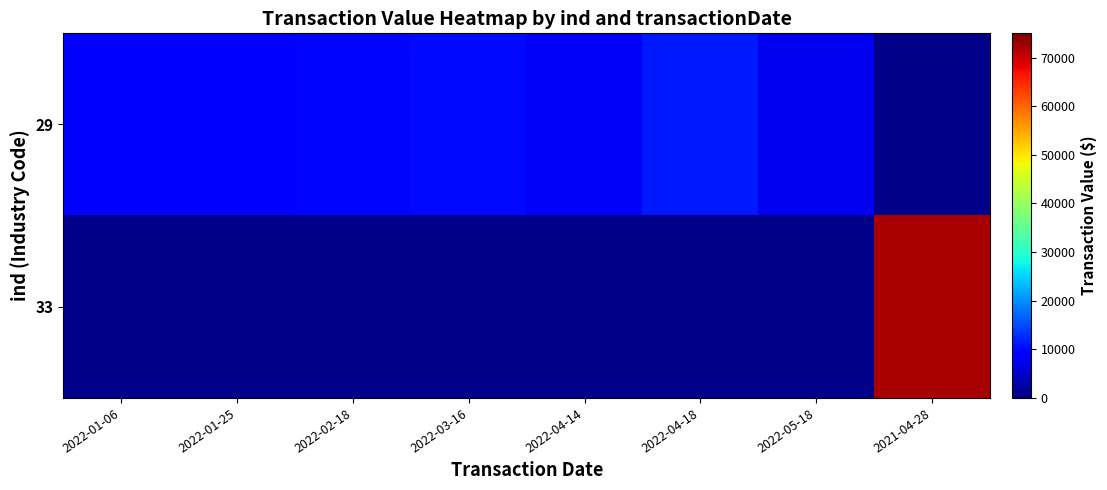

How many values in 33 are above zero?

1